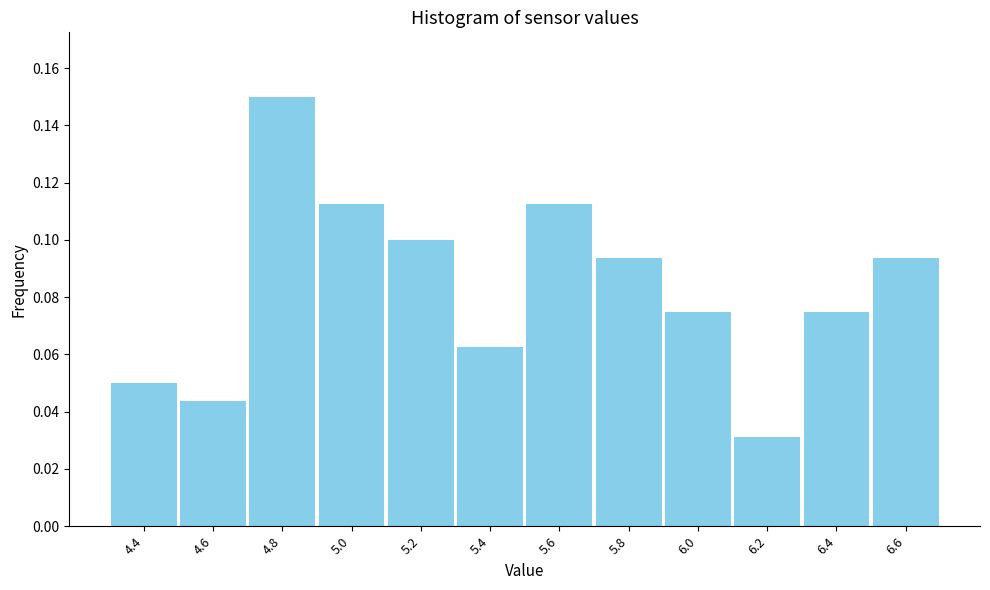

How tall is the bar that spans 6.1 to 6.3 on the x-axis? The values are not printed on the chart, so give them approximately, as read against the axis.

0.032